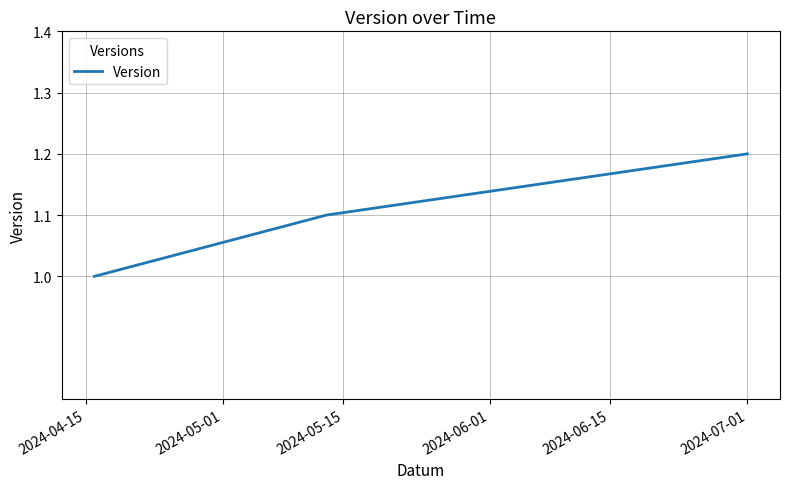

How many lines are shown in the chart?

1